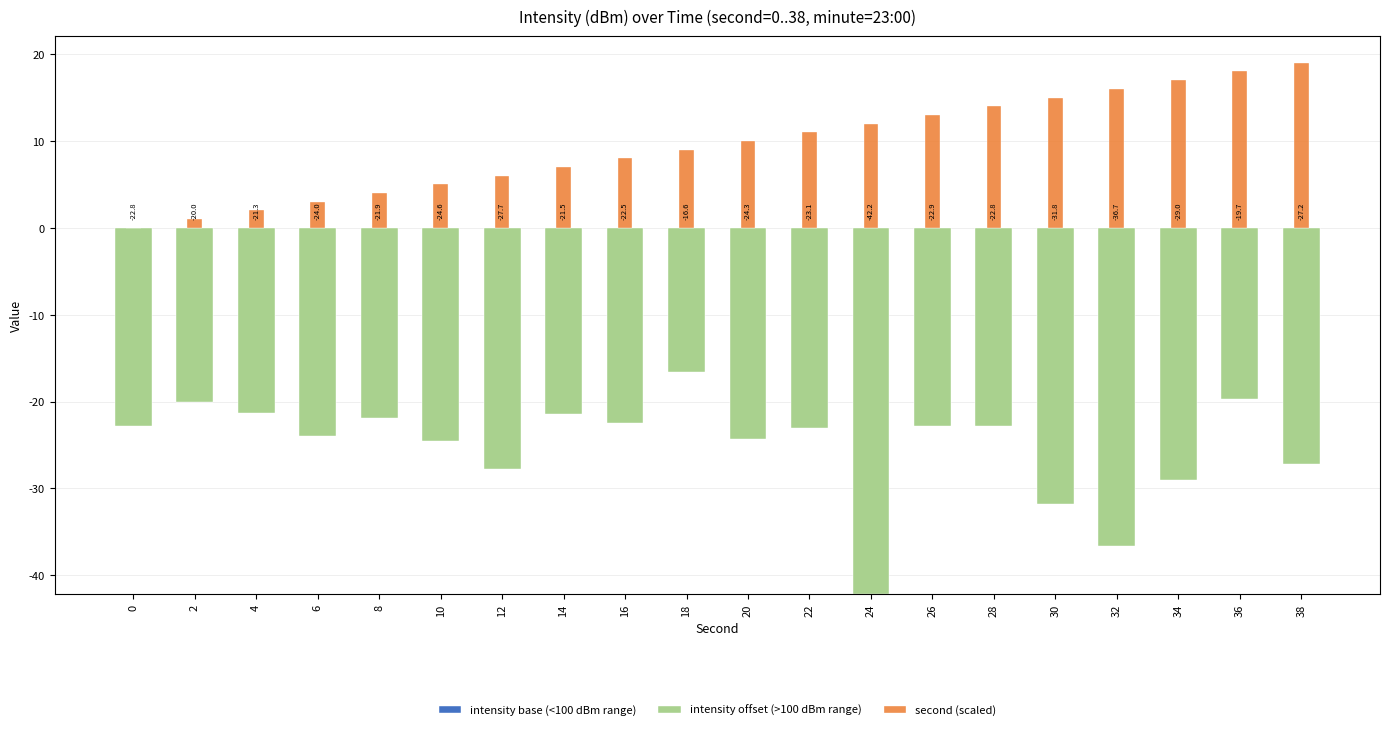

Read the intensity base (<100 dBm range) value at 16.

-22.5